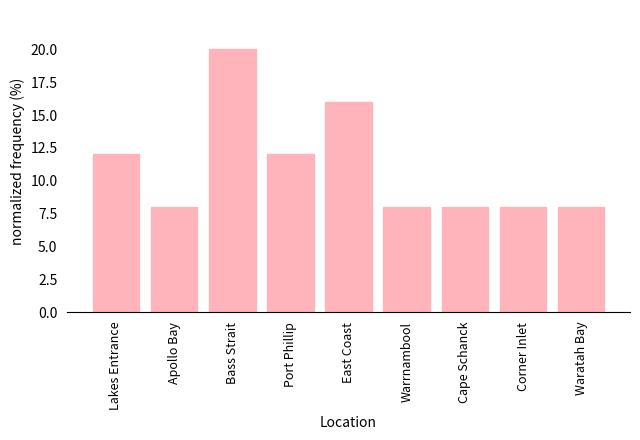

What is the minimum value shown in the chart?

8